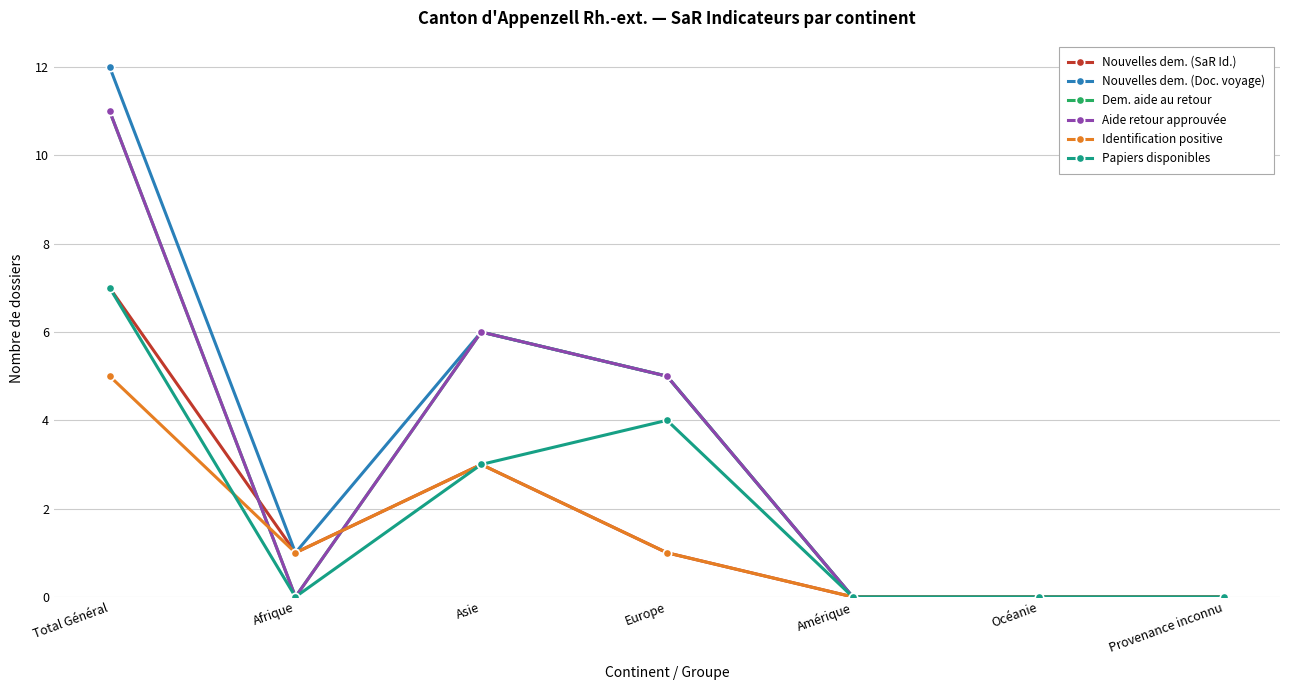

Rank the series at Europe from highest to lowest value.

Nouvelles dem. (Doc. voyage), Dem. aide au retour, Aide retour approuvée, Papiers disponibles, Nouvelles dem. (SaR Id.), Identification positive